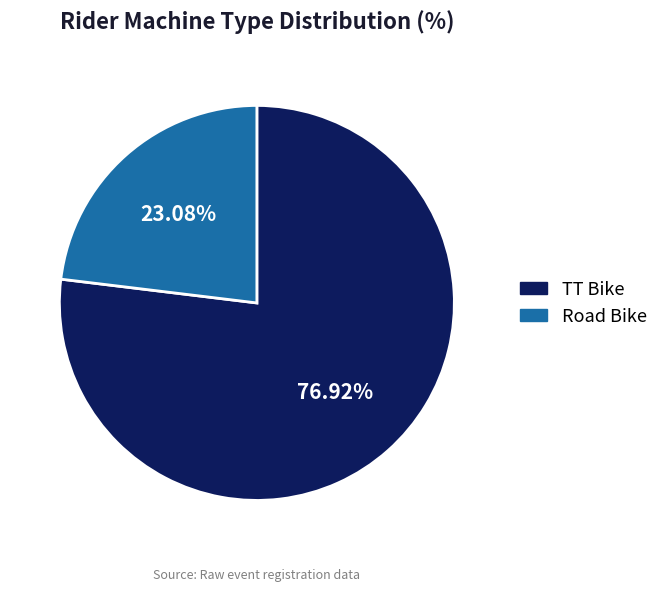

How many segments does this pie chart have?

2